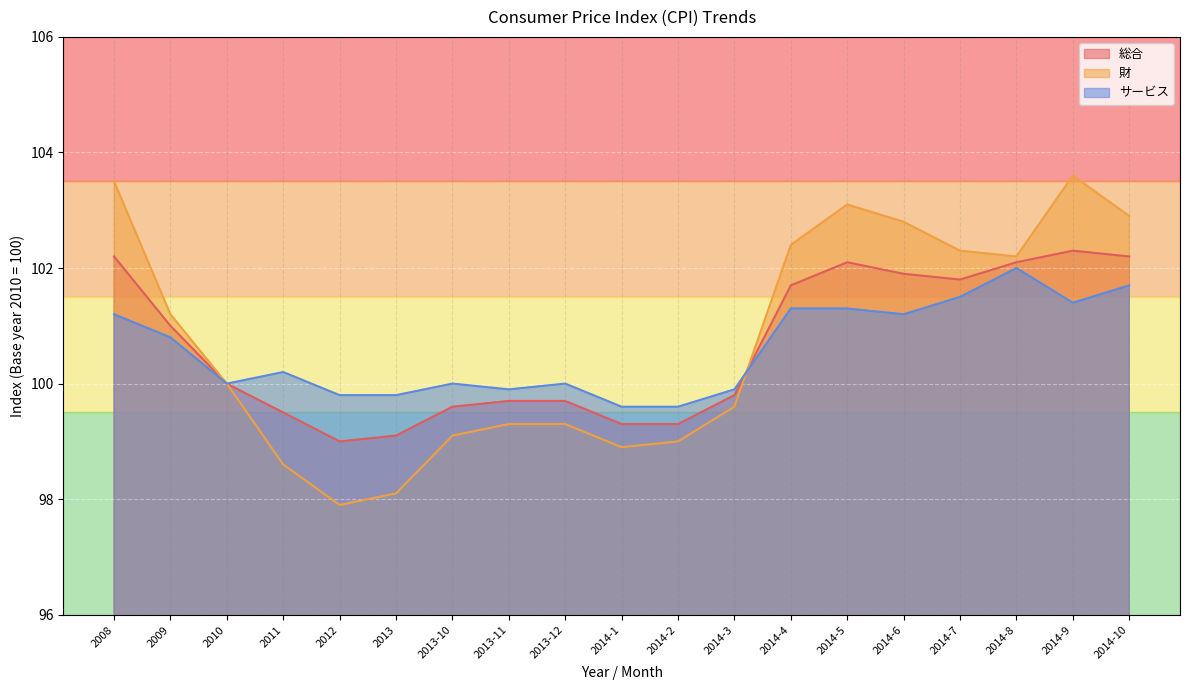

What is the minimum value shown in the chart?

97.9